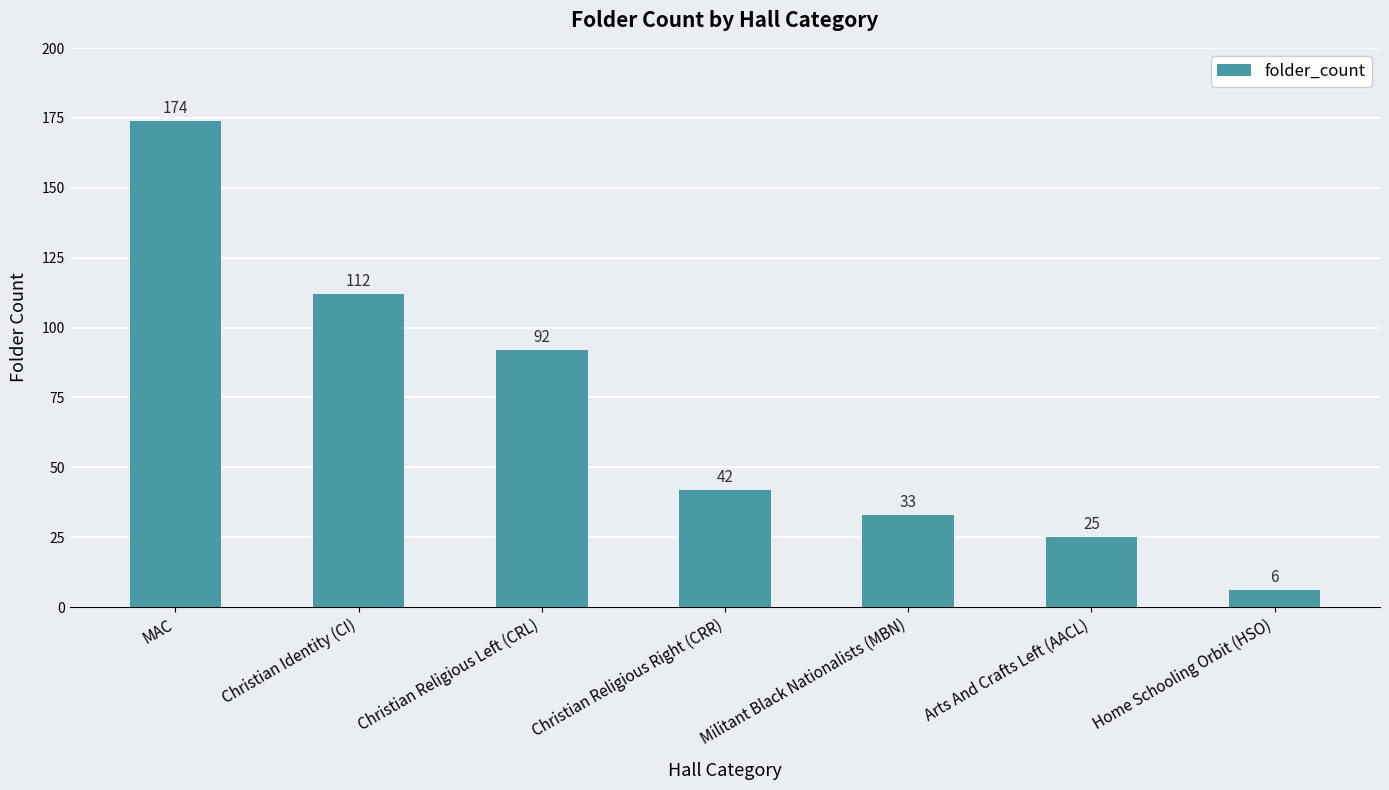

Rank the categories by value from highest to lowest.

MAC, Christian Identity (CI), Christian Religious Left (CRL), Christian Religious Right (CRR), Militant Black Nationalists (MBN), Arts And Crafts Left (AACL), Home Schooling Orbit (HSO)